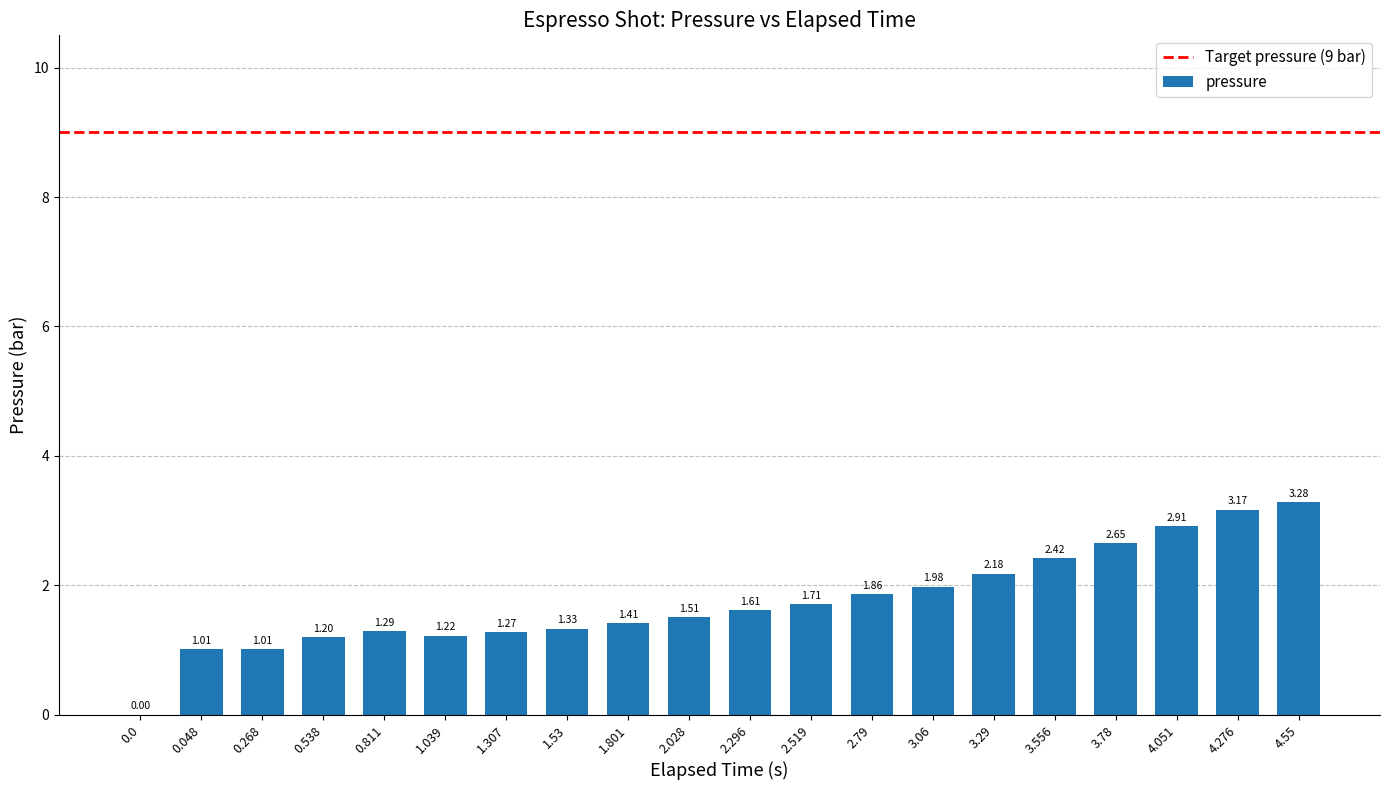

What is the average value?

1.8